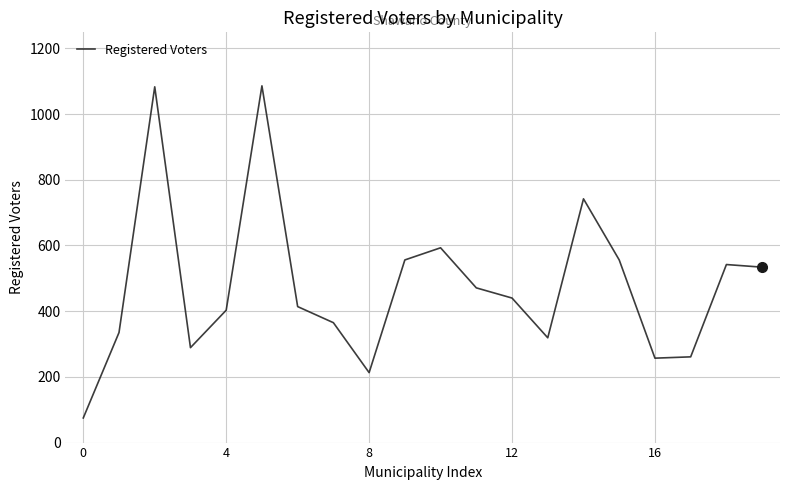

What is the greatest value displayed?

1086